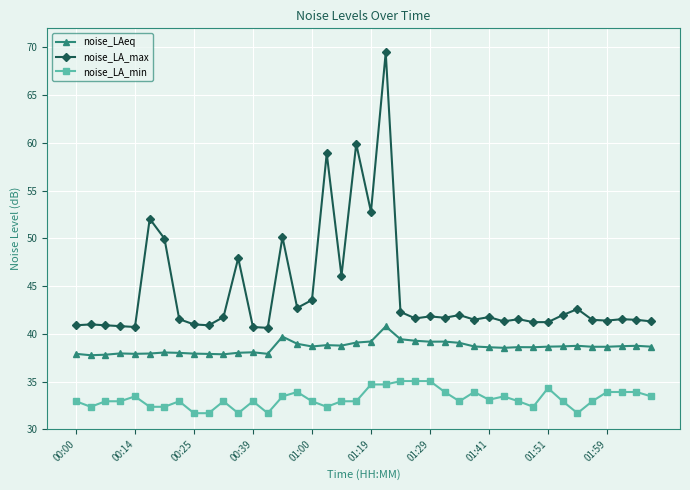

True or false: noise_LAeq and noise_LA_max intersect in this chart.

False